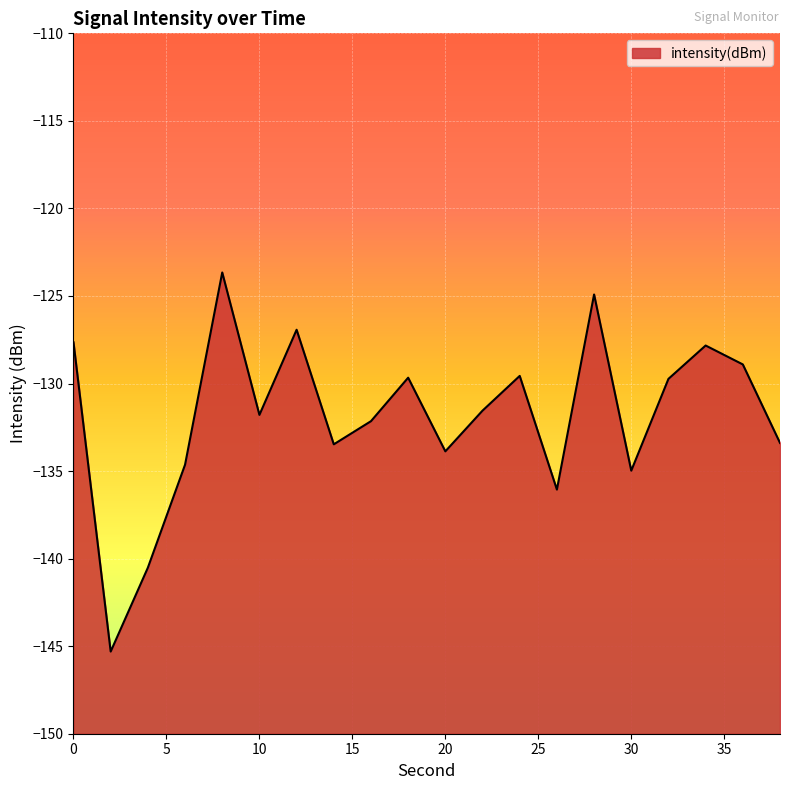

List the labels in order of value, smallest first.

2, 4, 26, 30, 6, 20, 14, 38, 16, 10, 22, 32, 18, 24, 36, 34, 0, 12, 28, 8